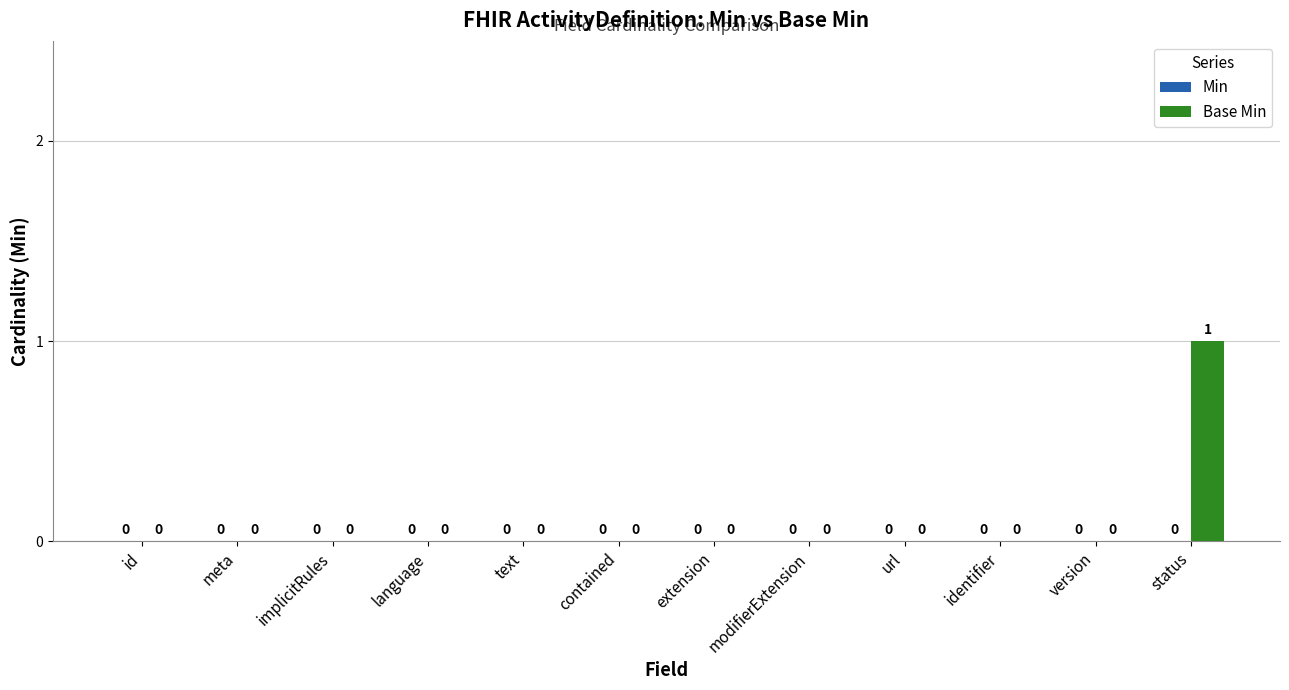

Which category has the highest value across all series?

status